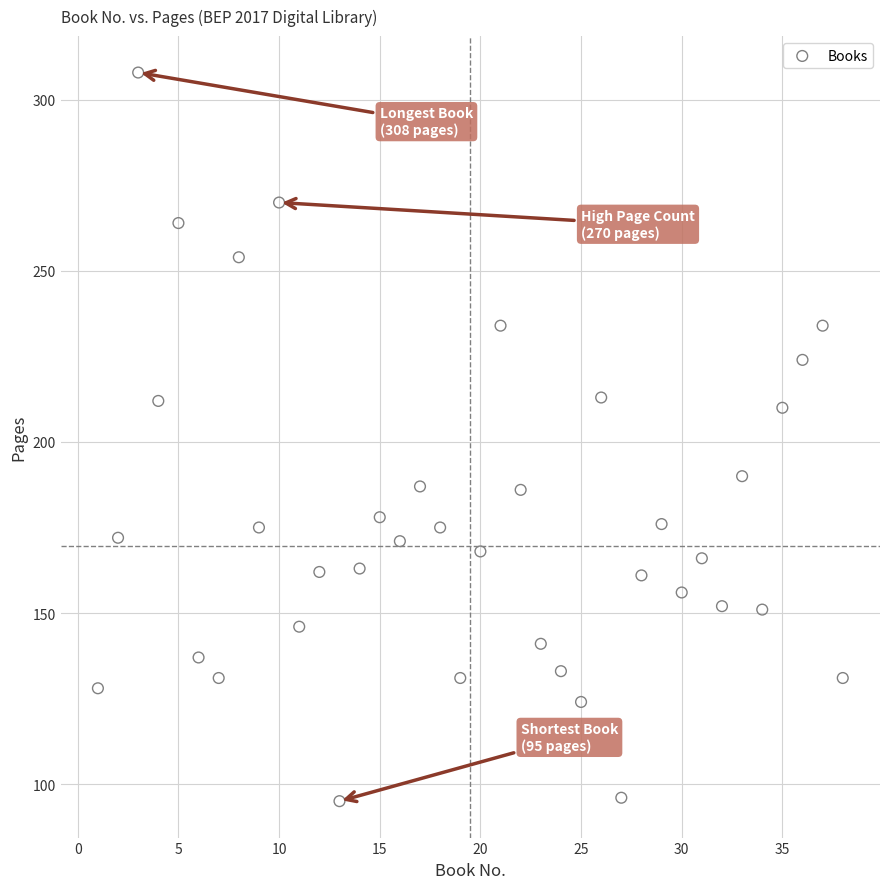

What is the range of X values (max minus min)?

37